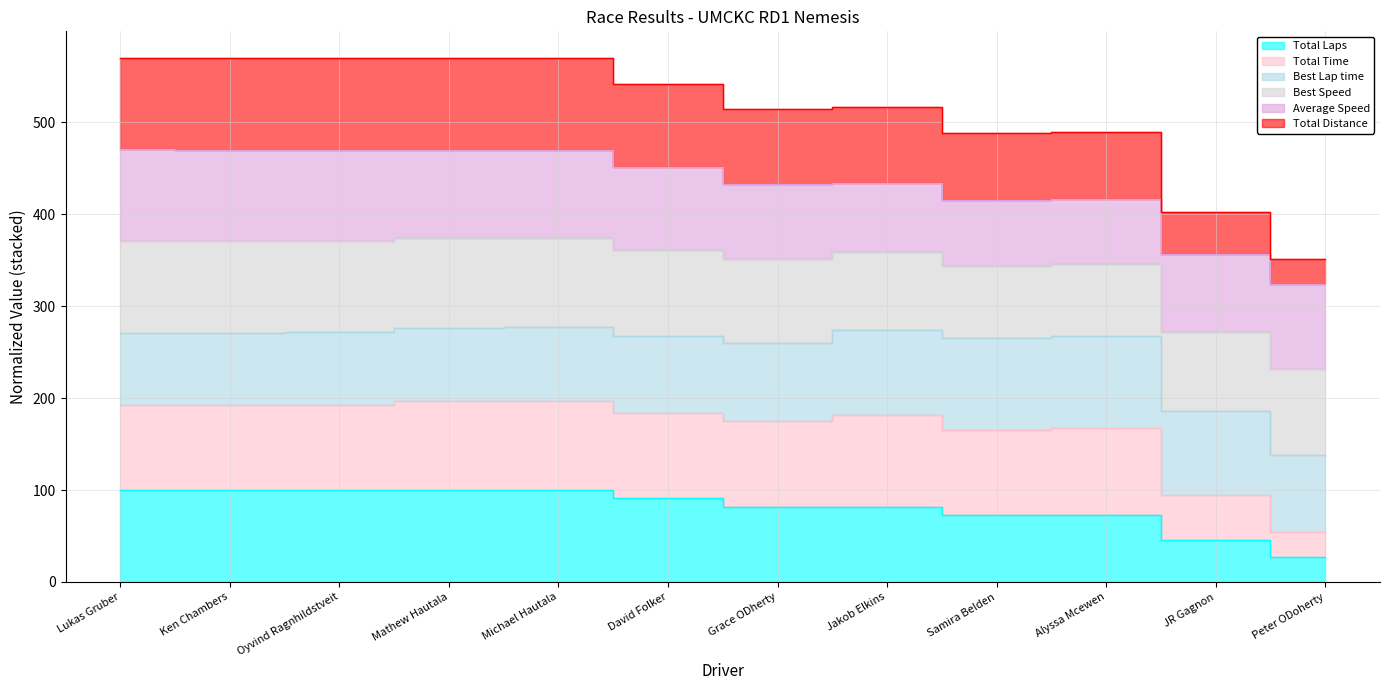

Which category has the lowest value in the Total Distance series?

Peter ODoherty